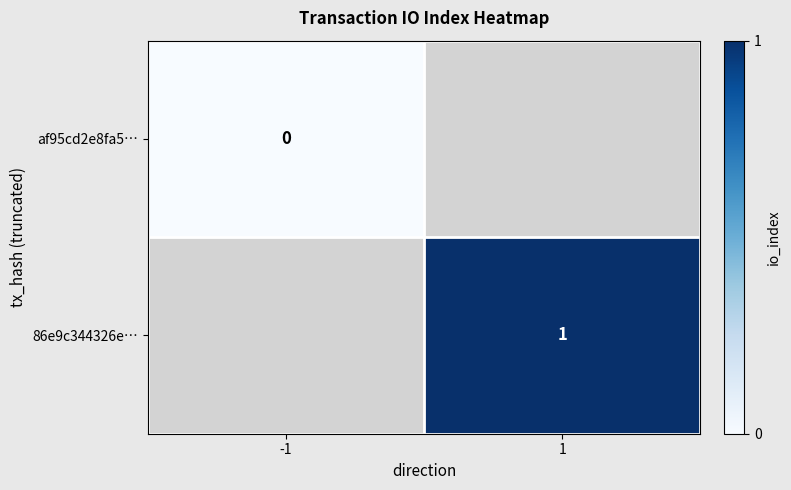

Is the value of 86e9c344326e… at 1 greater than the value of af95cd2e8fa5… at -1?

Yes